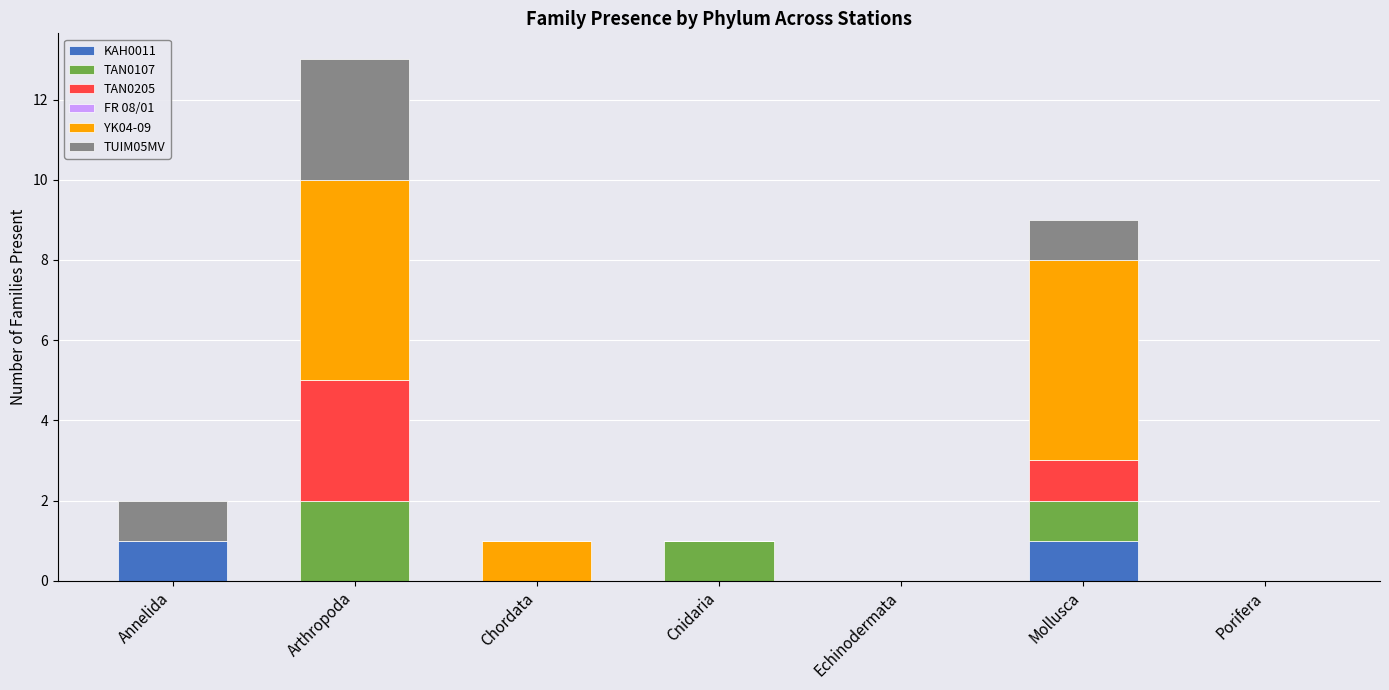

At which category is the sum across all series the highest?

Arthropoda